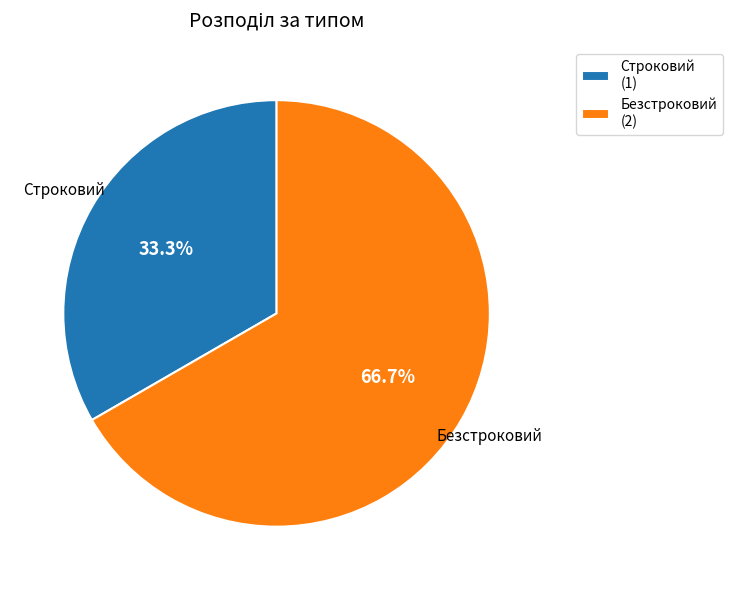

To the nearest percent, what portion does Строковий represent?

33%